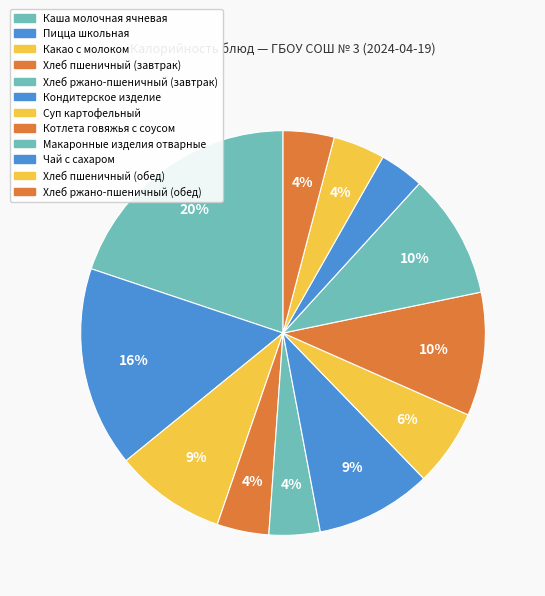

Count the number of slices in the pie.

12